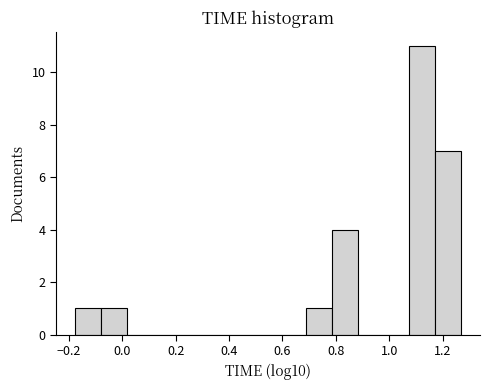

Over which range of the x-axis is the bar tallest?

1.08 to 1.18